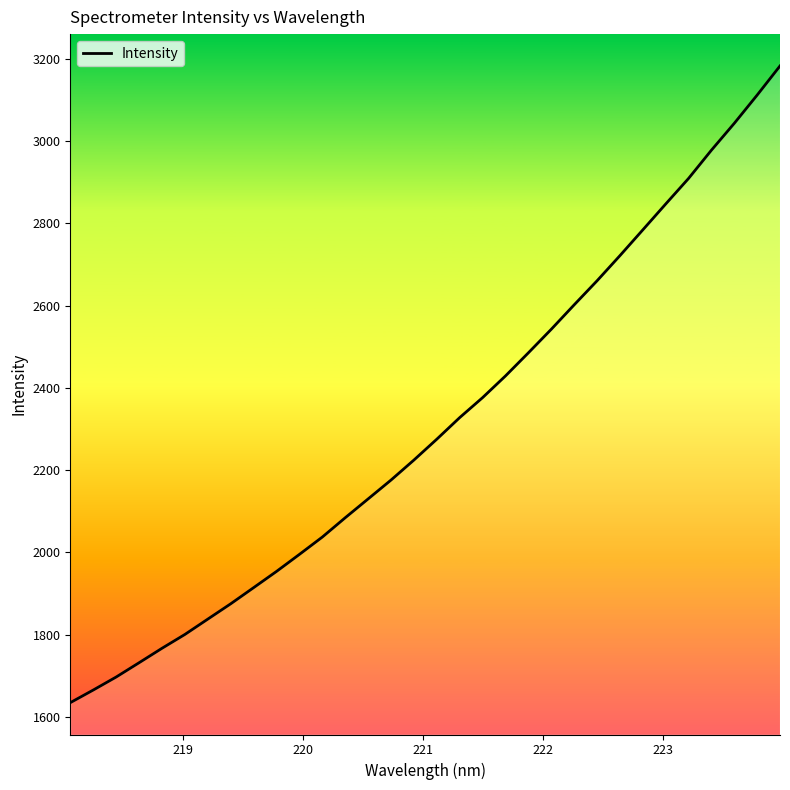

What is the greatest value displayed?

3182.7